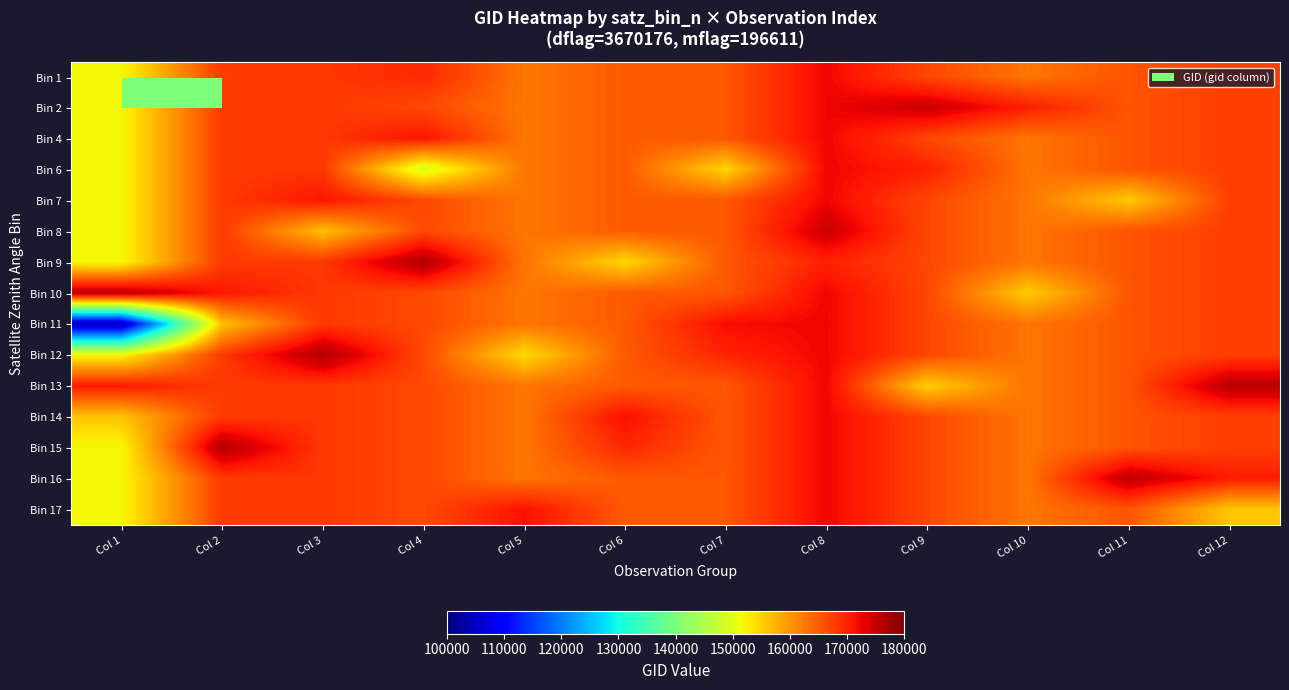

What is the difference between the highest and lowest values at Col 9?

19609.0